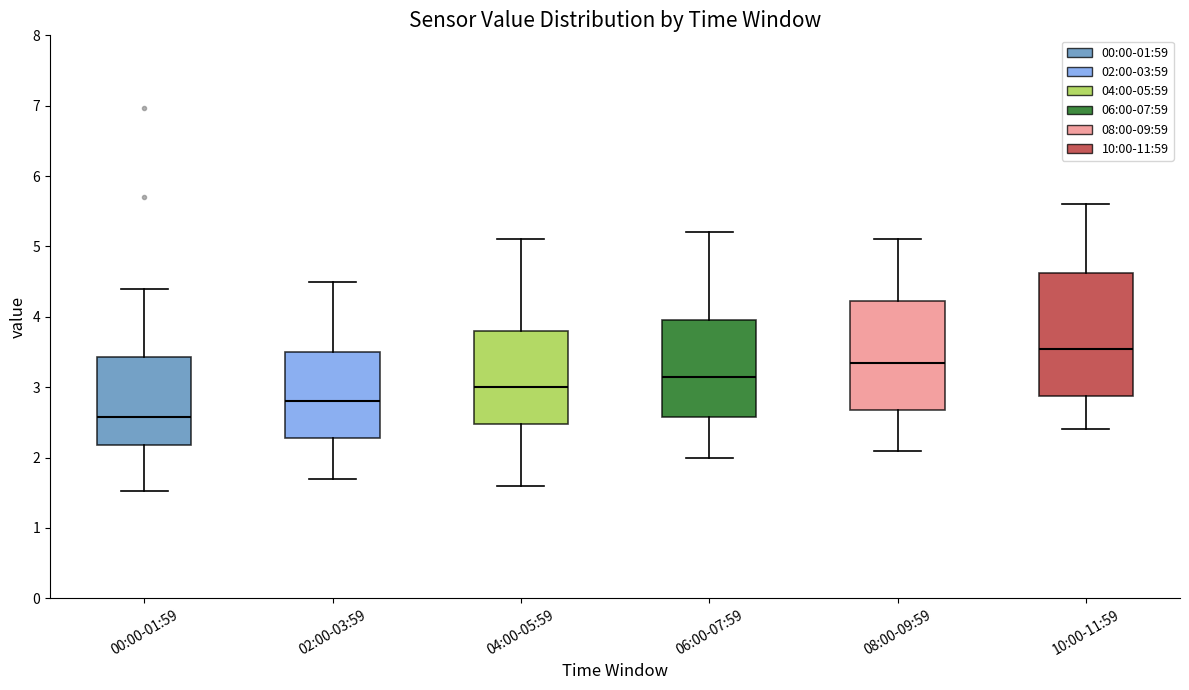

Which box is the tallest, from its lower edge to its upper edge?

10:00-11:59